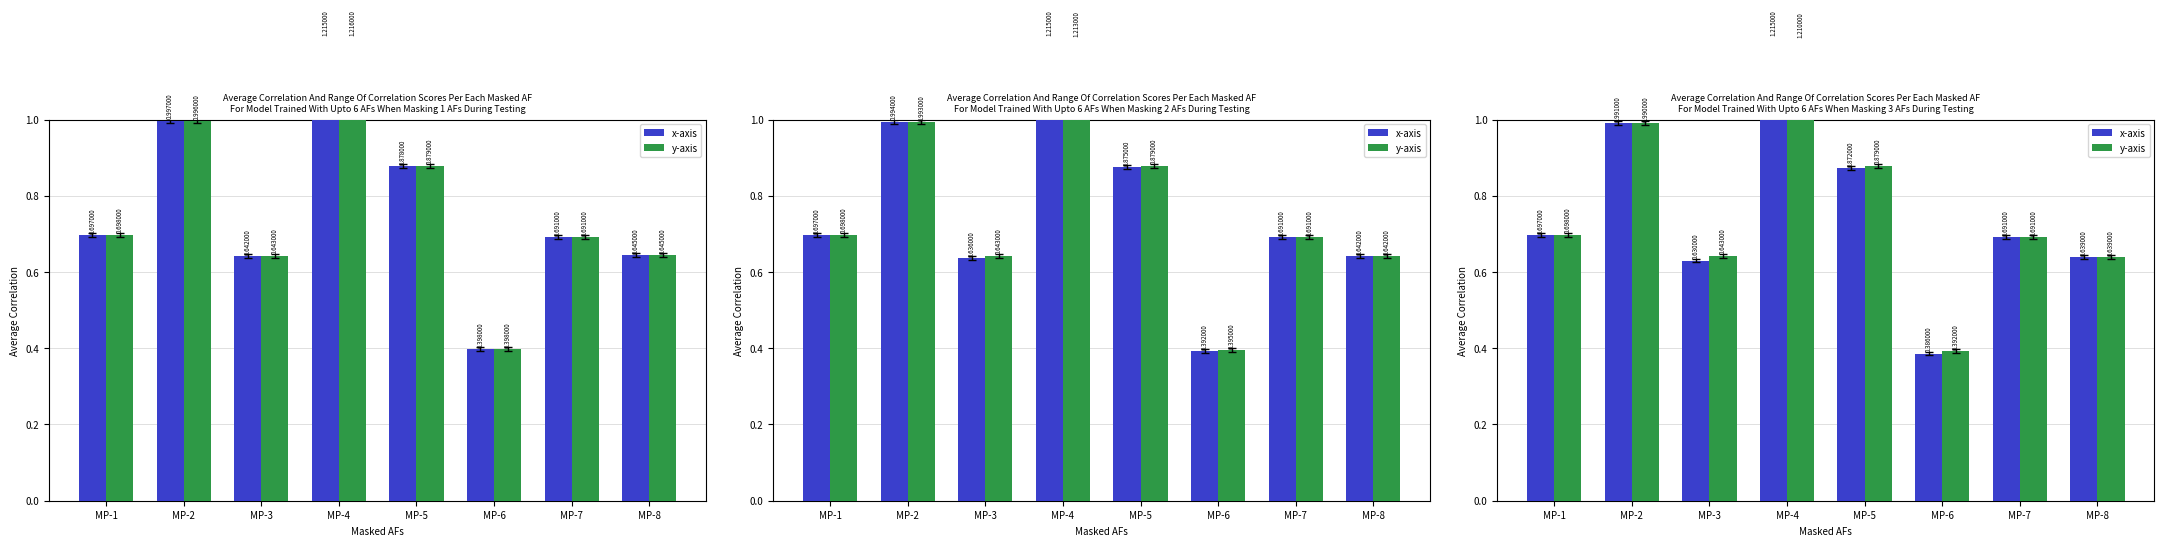

At MP-6, list the series in order from smallest to largest.

x-axis, y-axis